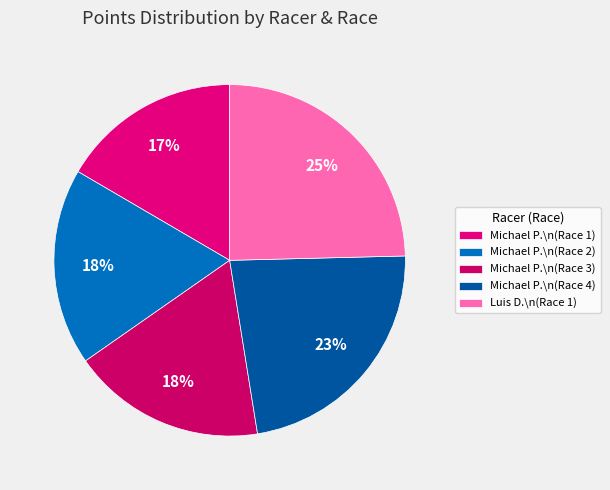

Count the number of slices in the pie.

5